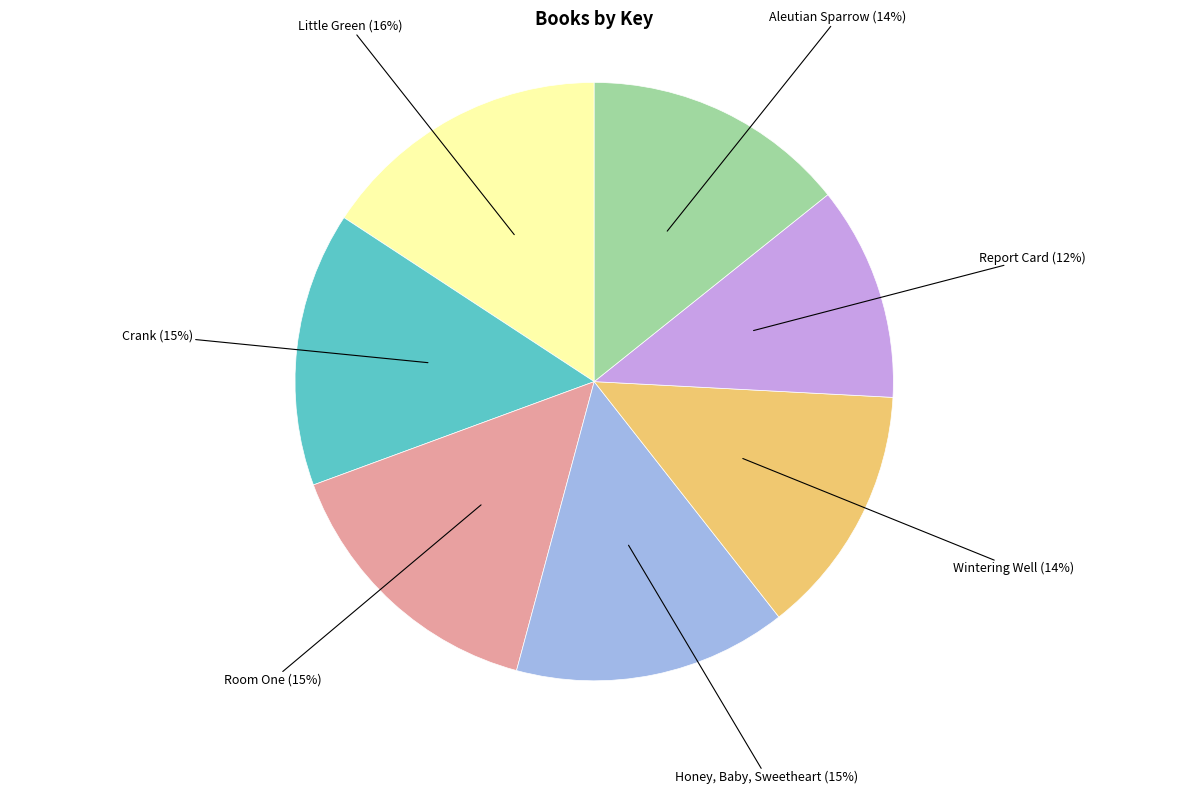

Count the number of slices in the pie.

7